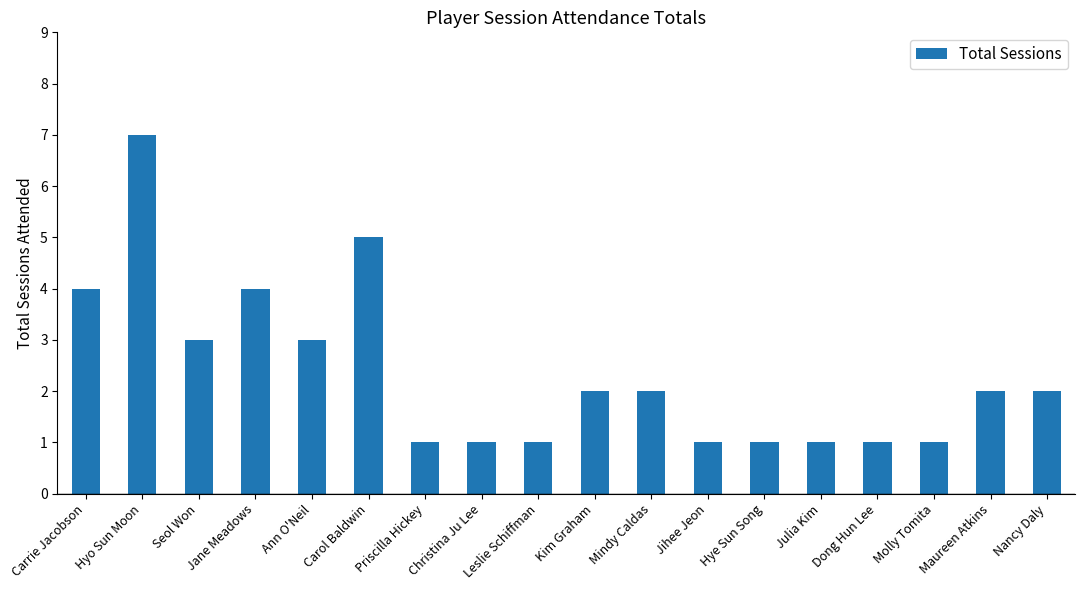

What is the label of the 8th bar from the left?

Christina Ju Lee